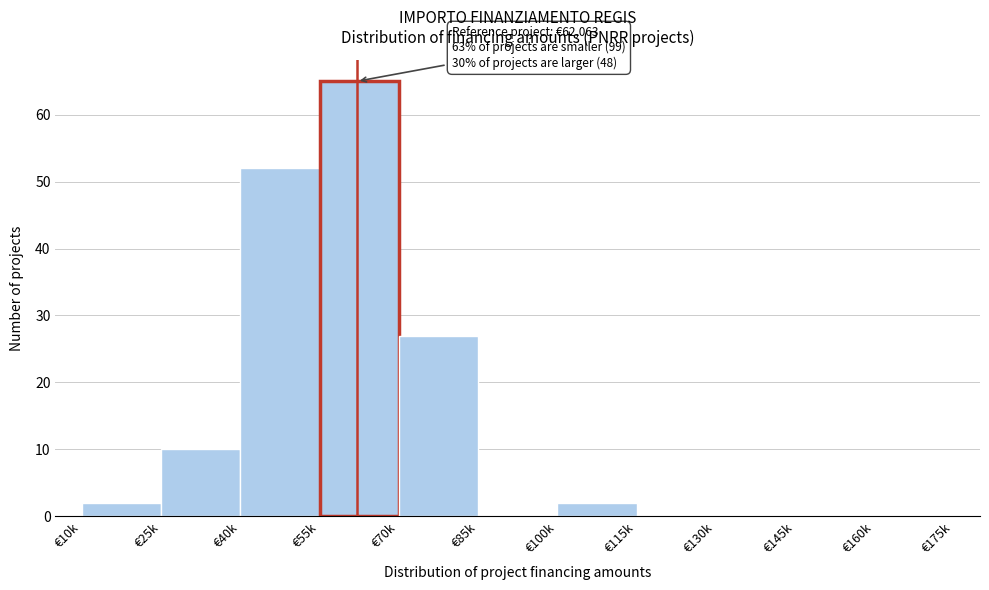

Reading left to right, what are all the values shown in this chart?

€10k=2	€25k=10	€40k=52	€55k=65	€70k=27	€85k=0	€100k=2	€115k=0	€130k=0	€145k=0	€160k=0